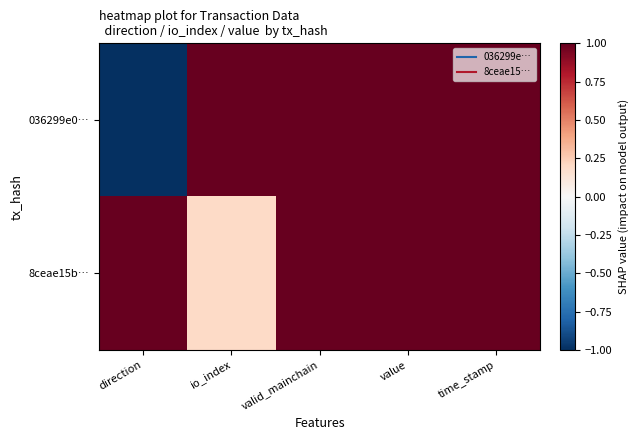

Rank the series by their maximum value, from lowest to highest.

036299e0…, 8ceae15b…